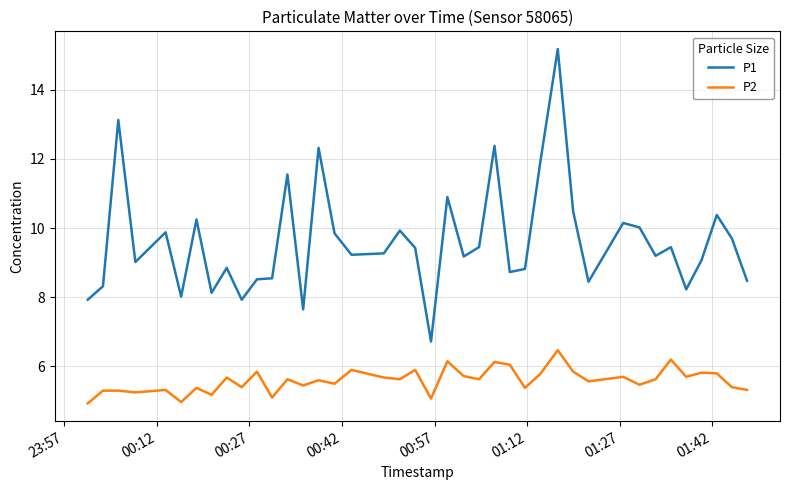

How many lines are shown in the chart?

2